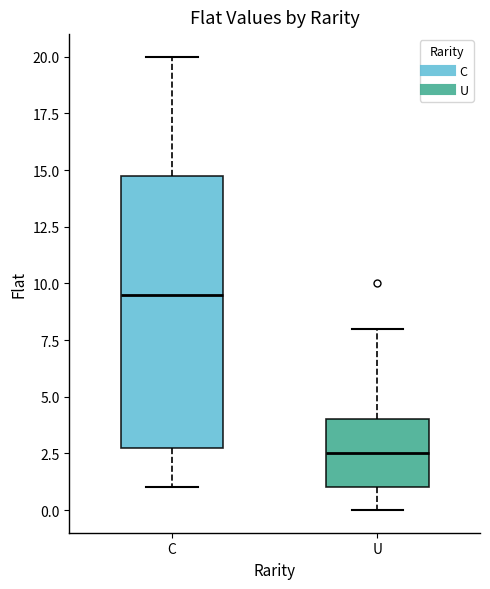

Reading left to right, read every box against the y-axis: the position of its median line, the range the box covers, and the ends of its whiskers. The values are not printed on the chart, so give them approximately, as read against the axis.

C: median 9.5, box 3.0 to 15.0, whiskers 1.0 to 20.0
U: median 2.5, box 1.0 to 4.0, whiskers 0.0 to 8.0